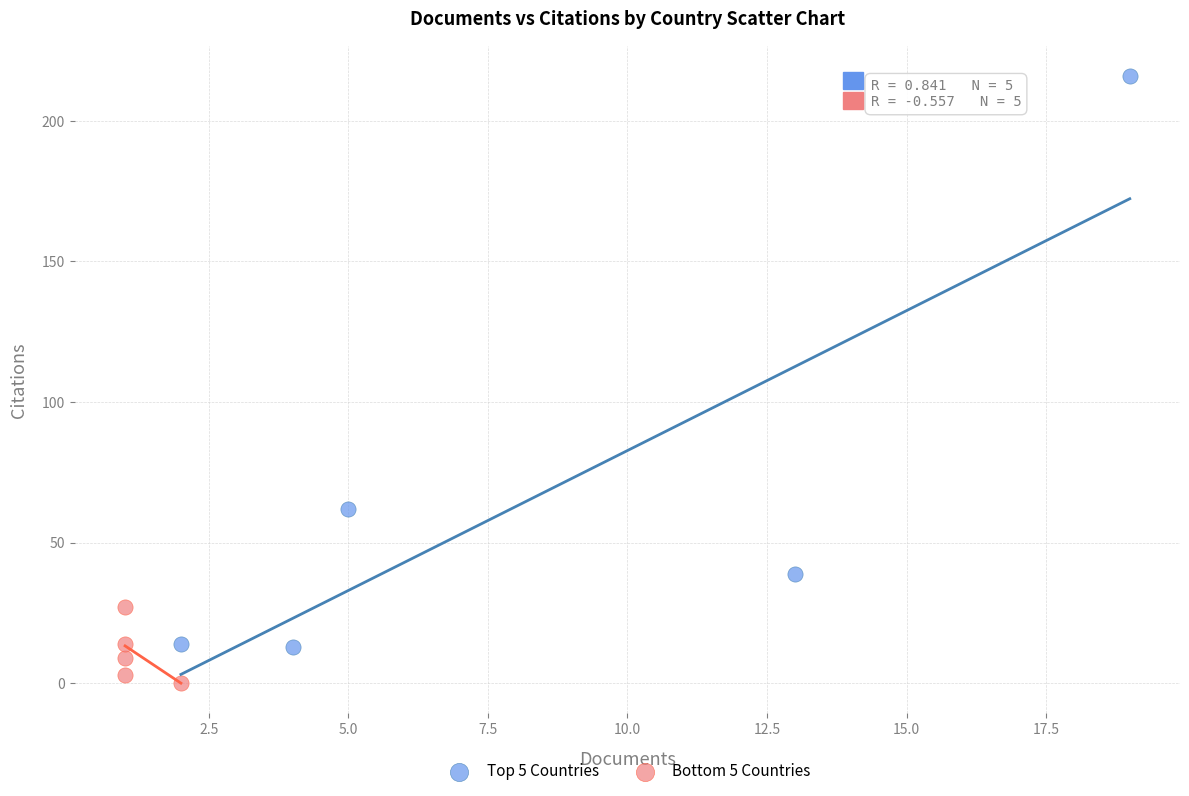

What are all the series names shown in the legend?

Top 5 Countries, Bottom 5 Countries